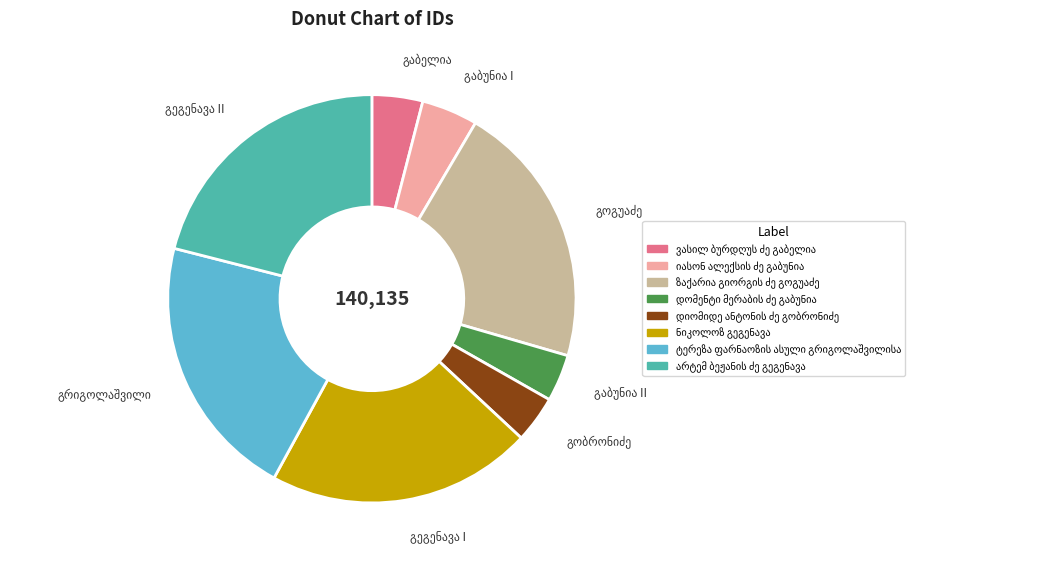

Is there a majority slice in this chart?

No